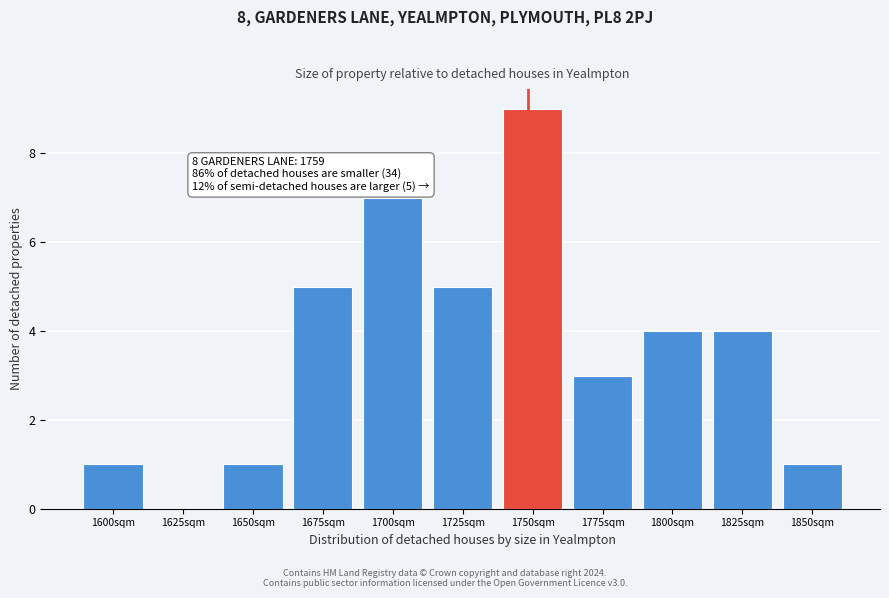

Reading left to right, transcribe all the data shown in this chart.

1600sqm=1	1625sqm=0	1650sqm=1	1675sqm=5	1700sqm=7	1725sqm=5	1750sqm=9	1775sqm=3	1800sqm=4	1825sqm=4	1850sqm=1